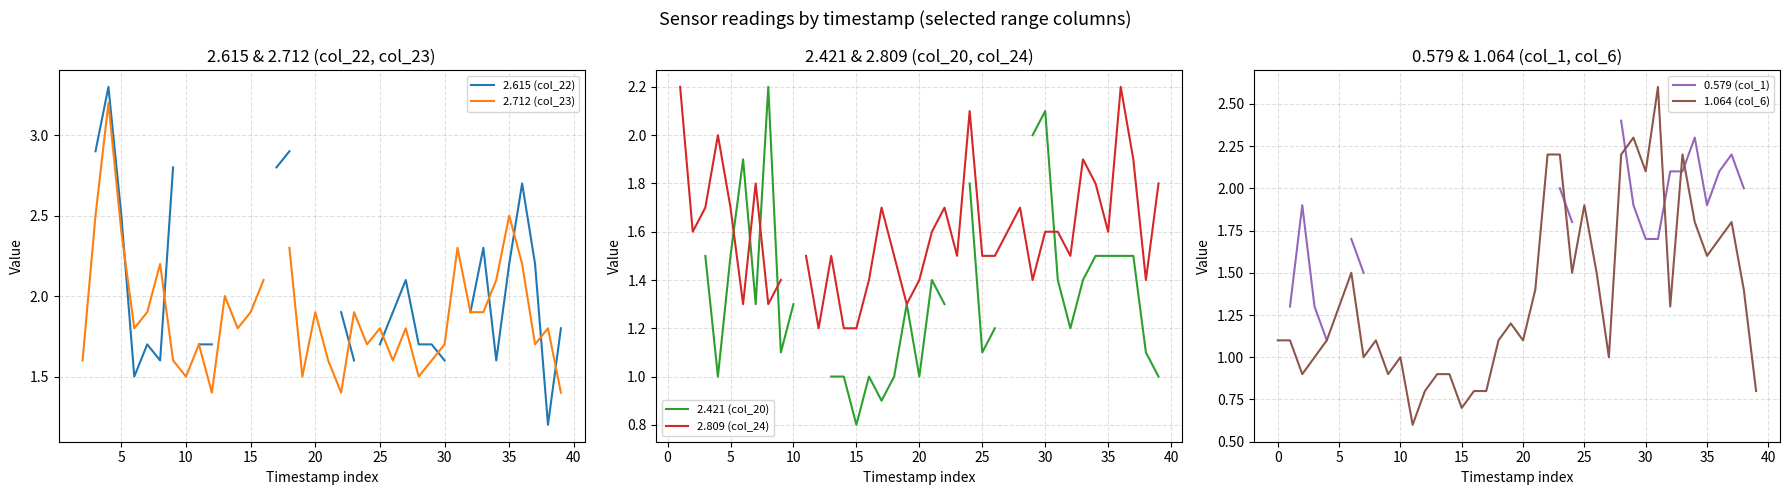

How many times do 2.712 (col_23) and 2.615 (col_22) cross each other?

9